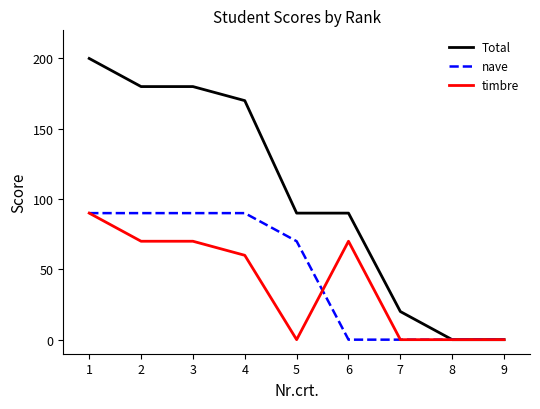

How many series are shown in this chart?

3